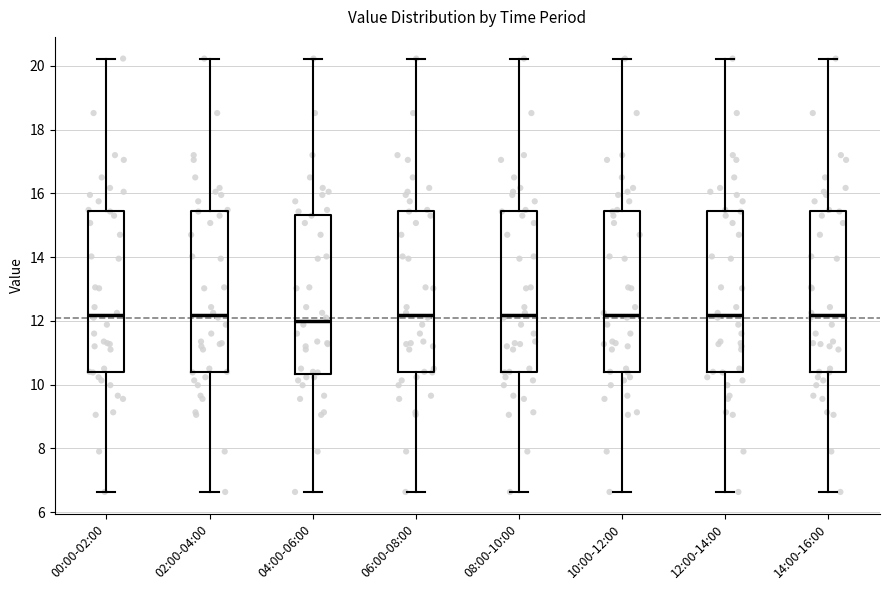

Where is the upper edge of the box for 04:00-06:00 on the y-axis? The values are not printed on the chart, so give them approximately, as read against the axis.

15.4